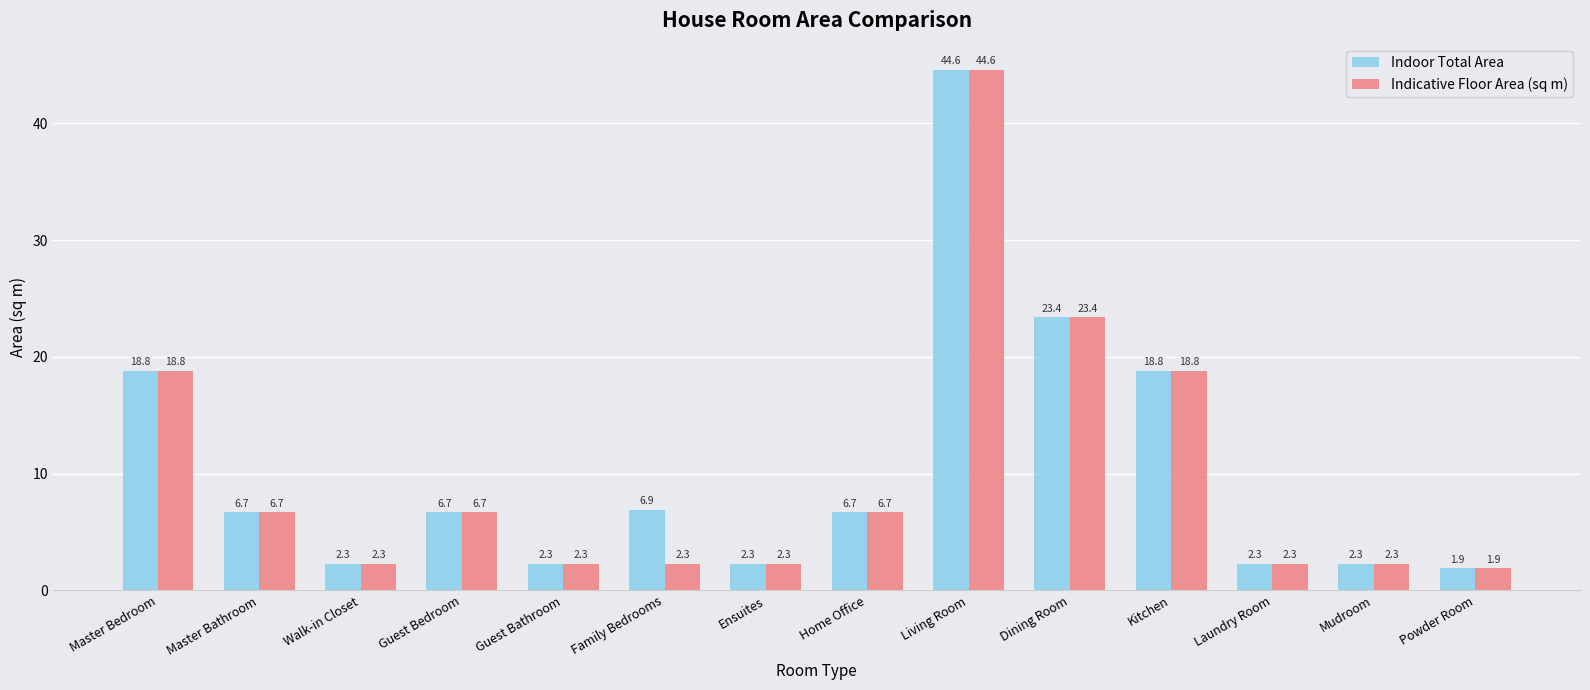

What is the total value across all series at Guest Bathroom?

4.6